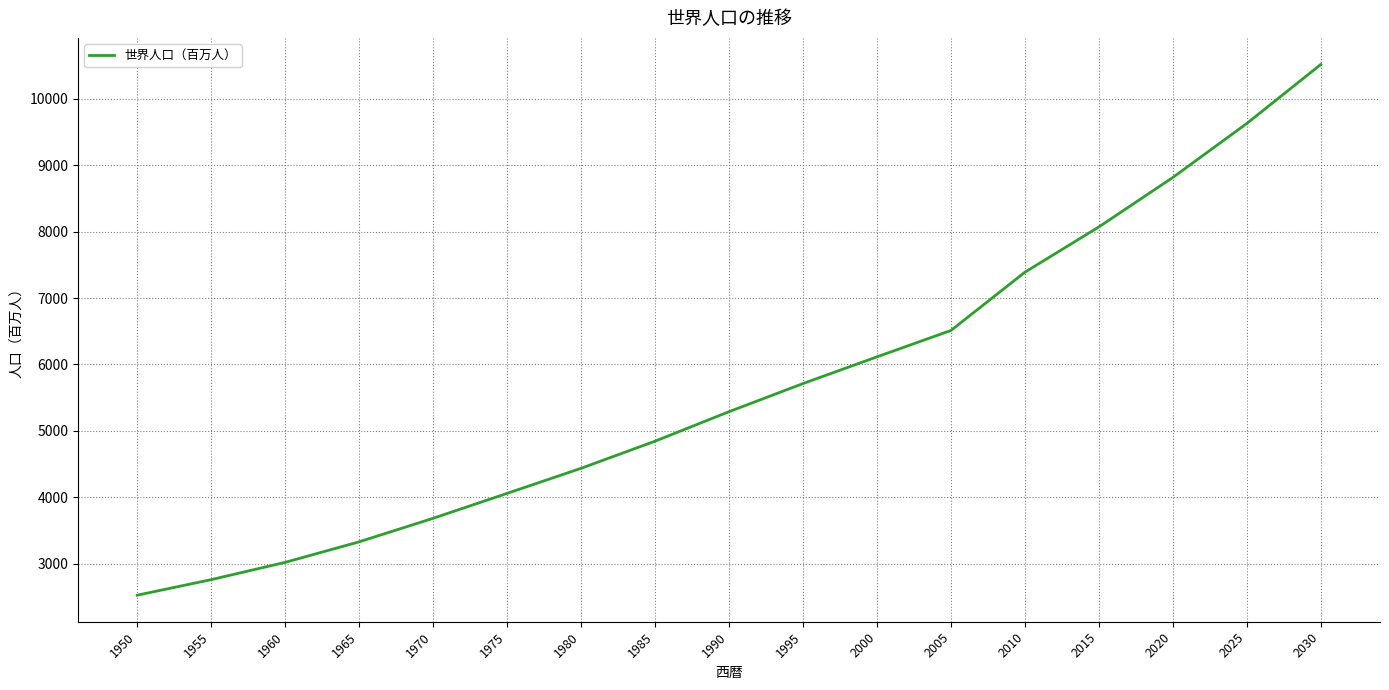

The chart shows a value of 806.4 at 1950. True or false?

False